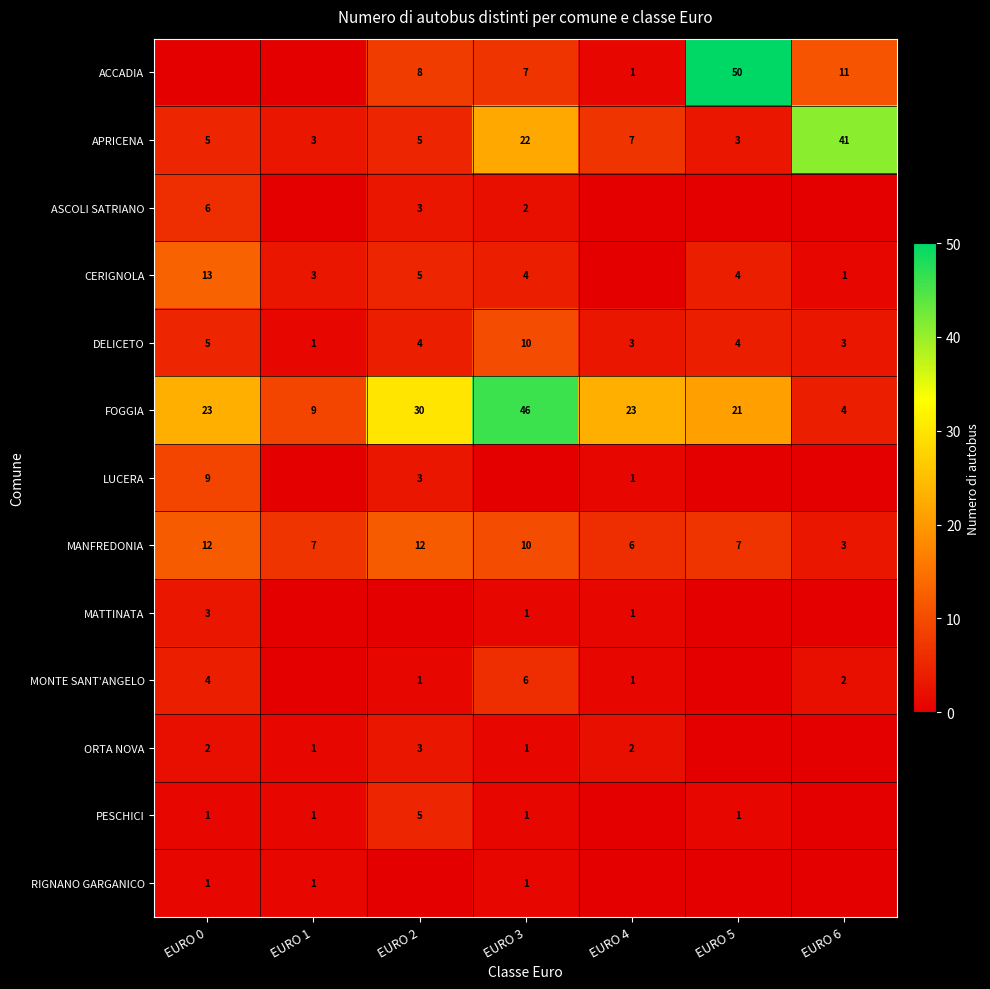

The PESCHICI series shows 5 at EURO 2. True or false?

True